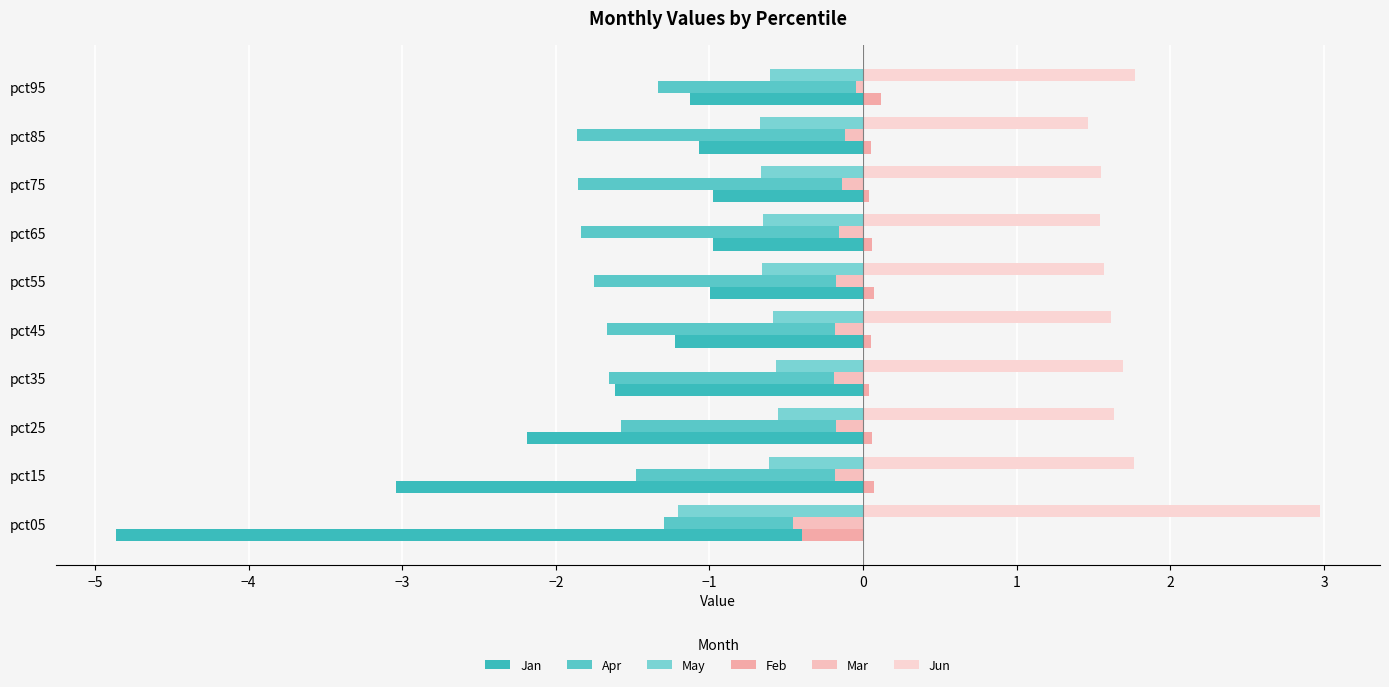

Which category has the highest value across all series?

pct05